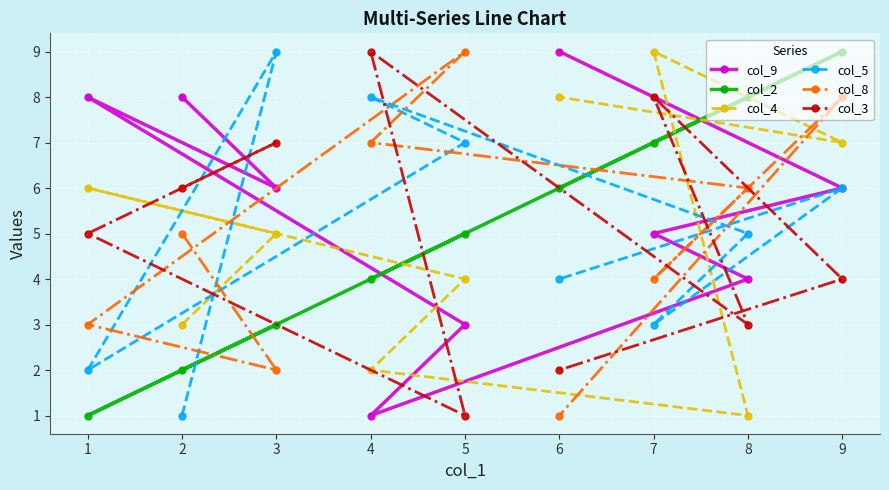

What is the sum of the col_3 values at 2 and 3?

13